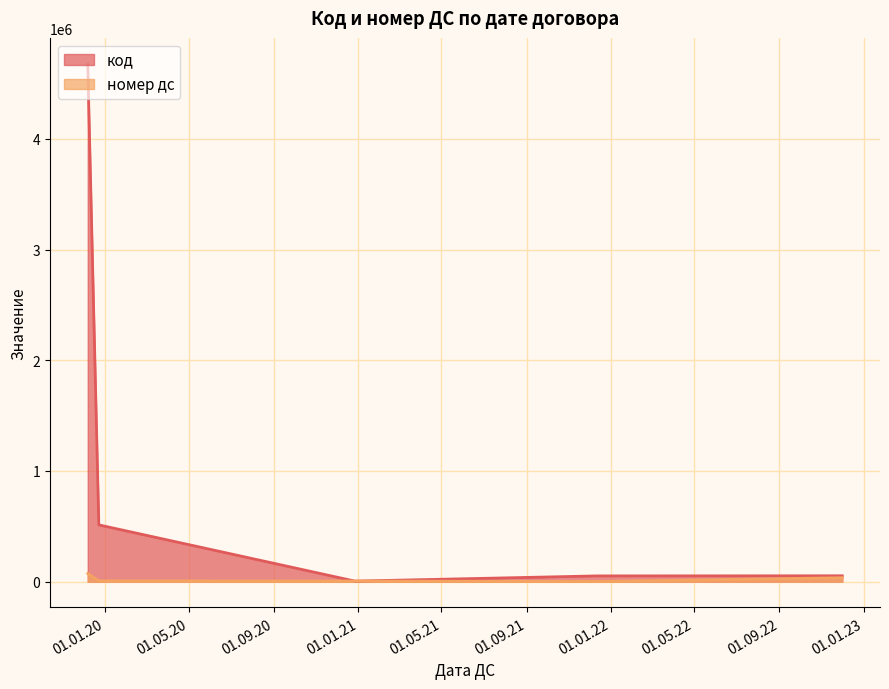

The код series shows 891607 at 23.12.19. True or false?

False